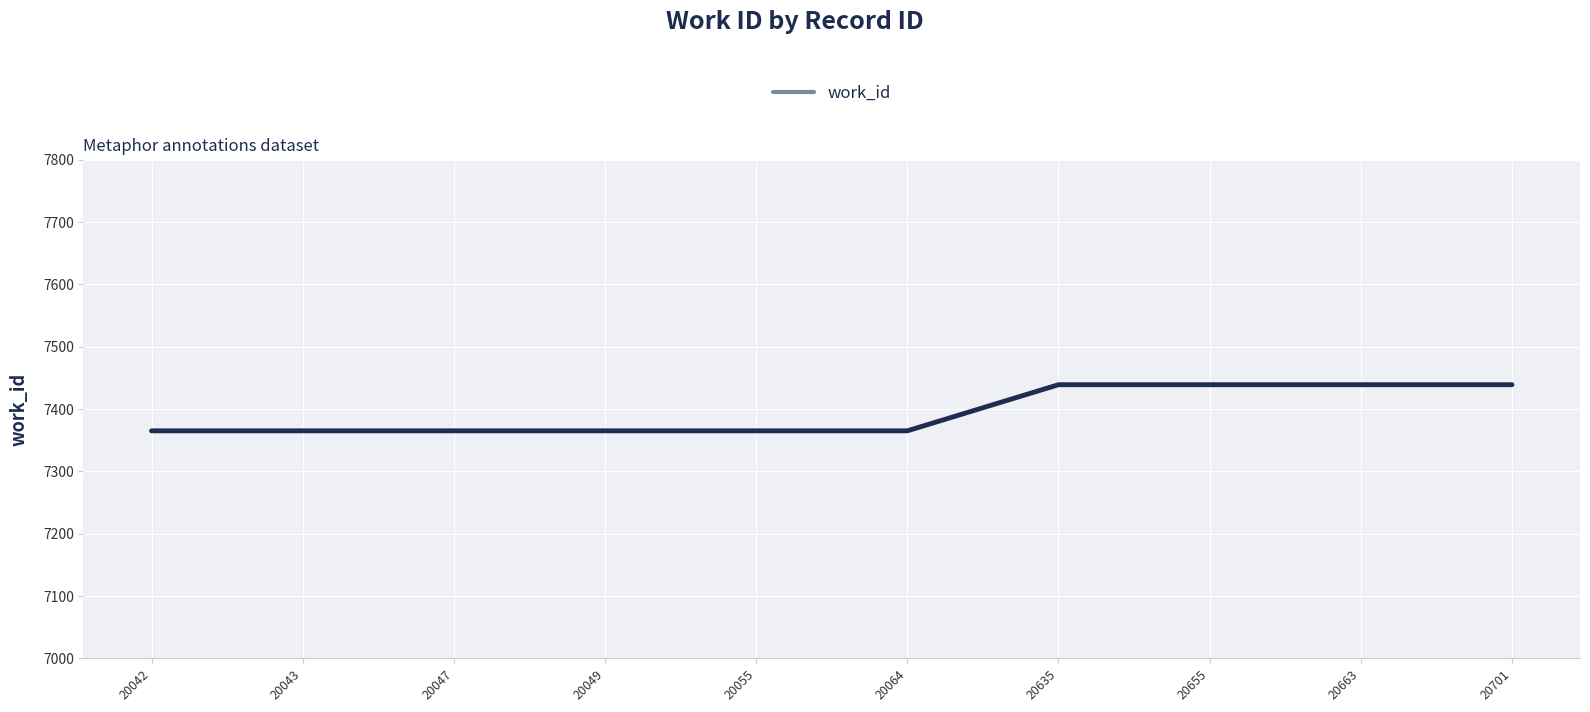

How many distinct data groups are displayed?

1